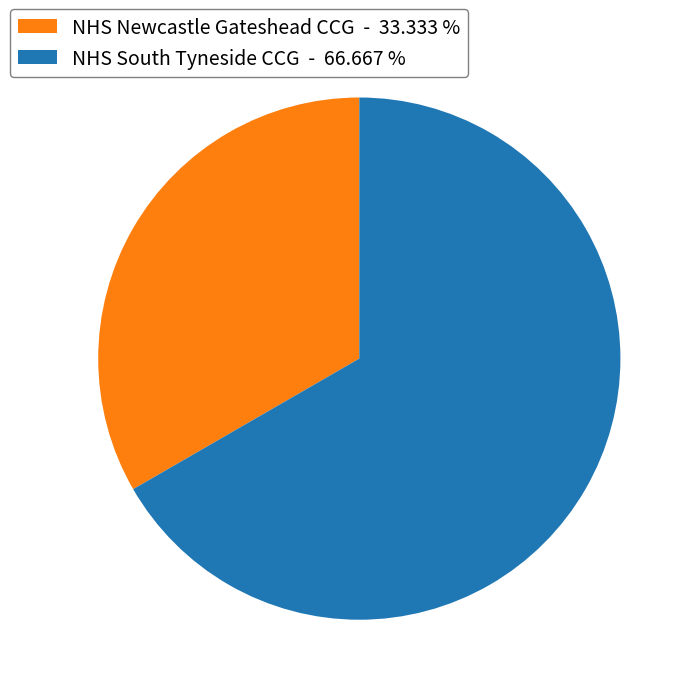

Is it true that NHS Newcastle Gateshead CCG is 22% of the pie?

False